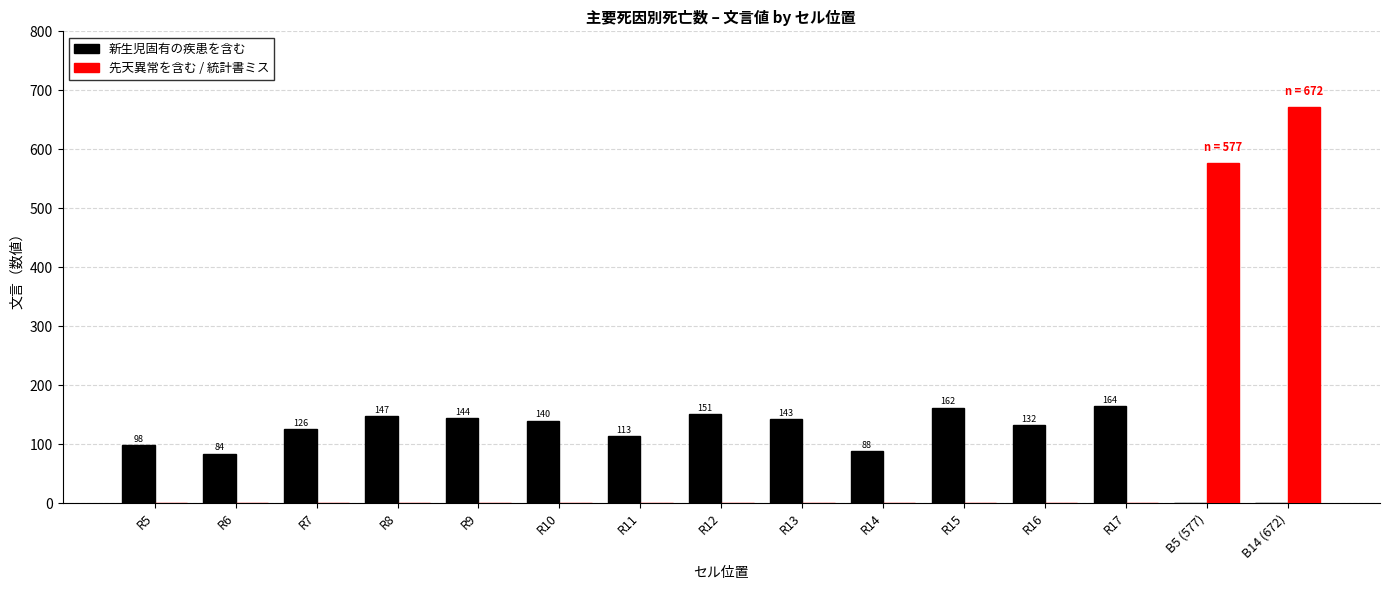

Is the value of 先天異常を含む / 統計書ミス at R9 greater than the value of 新生児固有の疾患を含む at R7?

No